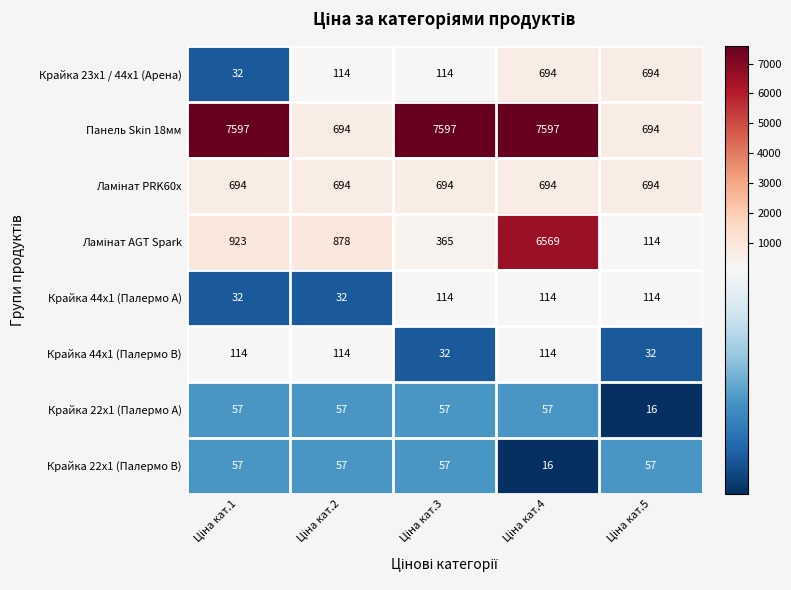

Which series has the widest spread of values?

Панель Skin 18мм